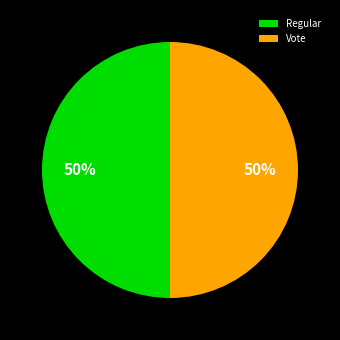

To the nearest percent, what portion does Vote represent?

50%